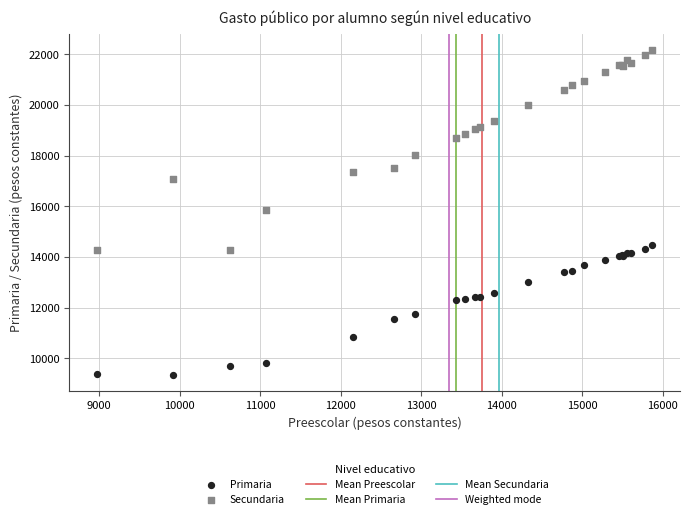

Which series reaches the minimum Y coordinate?

Primaria